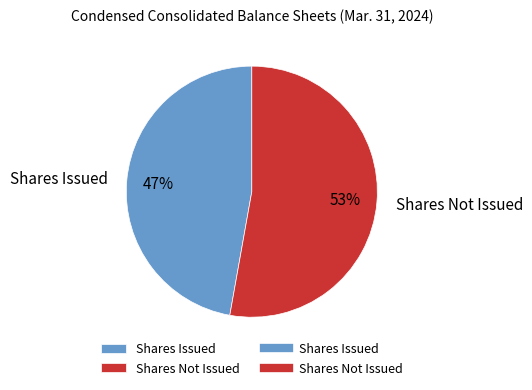

The Shares Not Issued slice represents 53% of the pie. True or false?

True